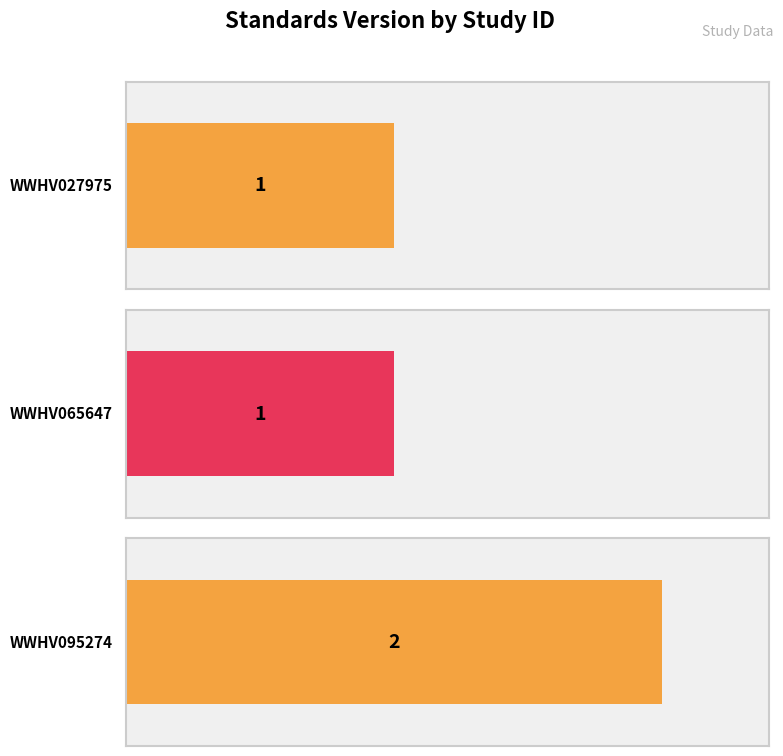

What is the sum of the values at WWHV065647 and WWHV027975?

2